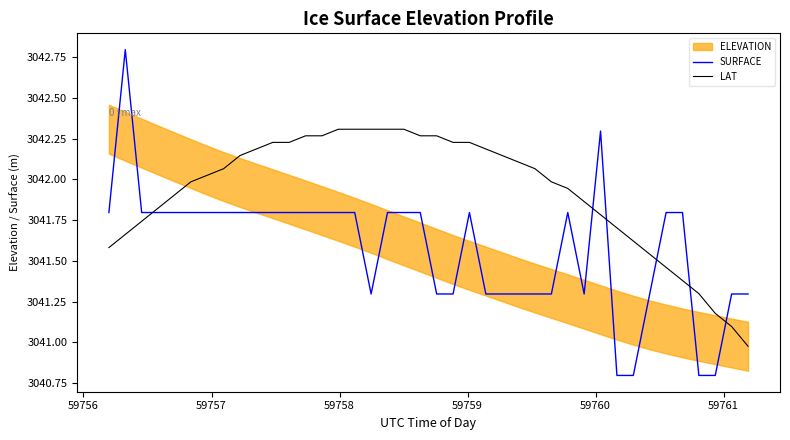

True or false: SURFACE has more than 2 points higher than both neighbors.

True